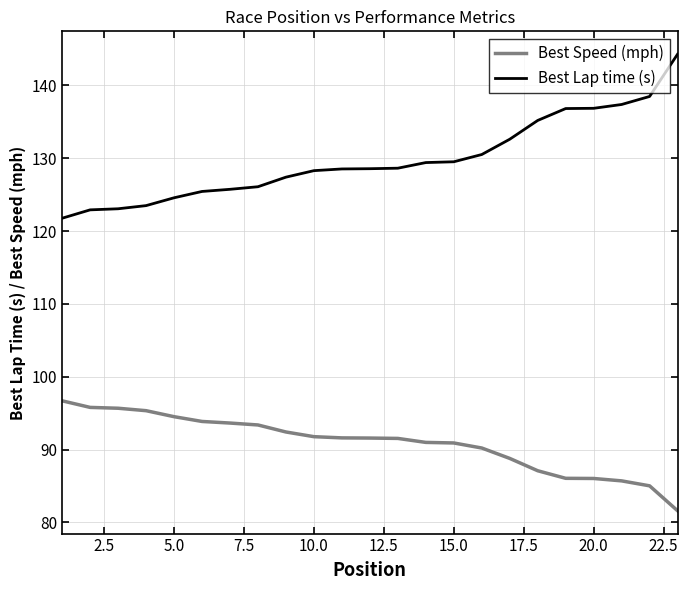

List the series in order of their peak value, highest first.

Best Lap time (s), Best Speed (mph)